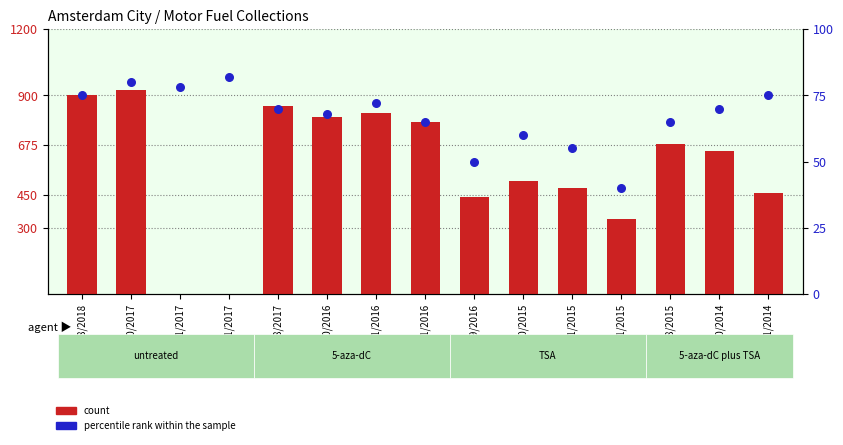

Which series contains the highest Y value?

count